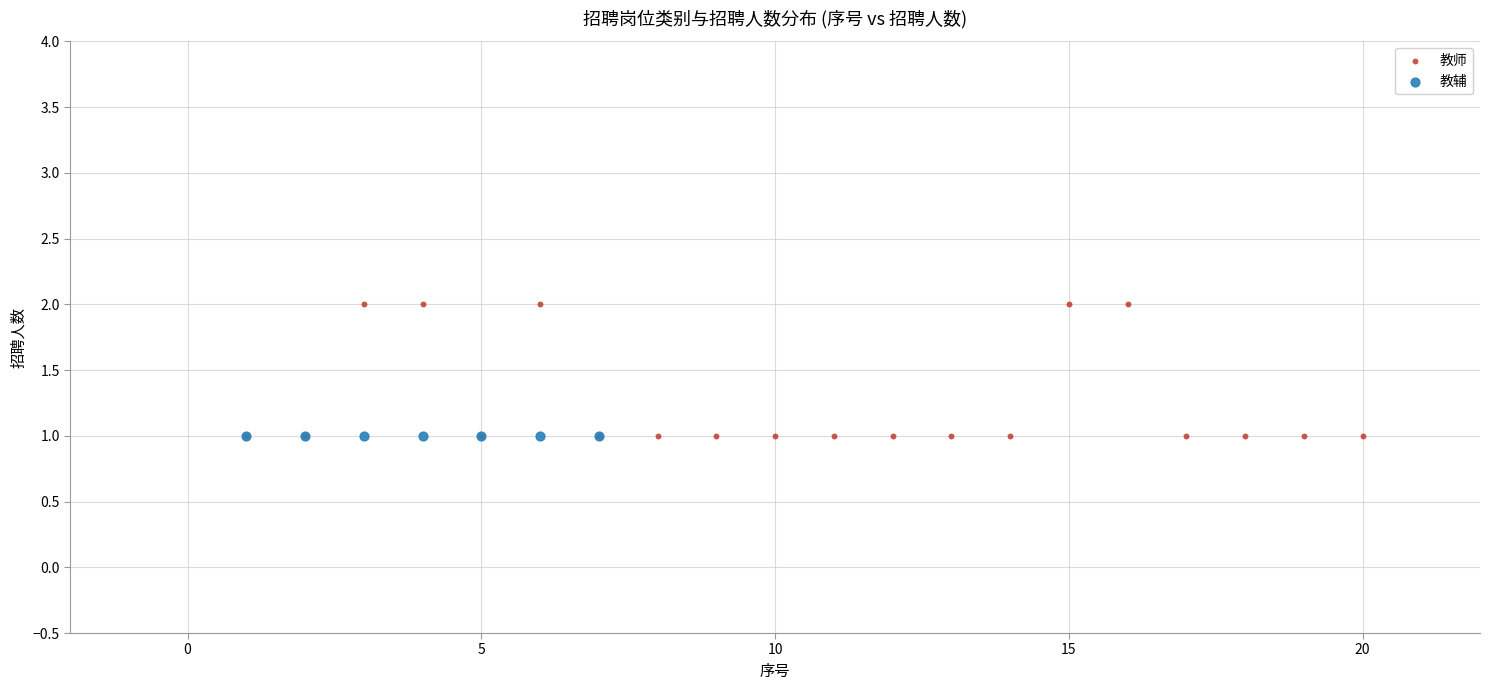

Which series contains the highest Y value?

教师